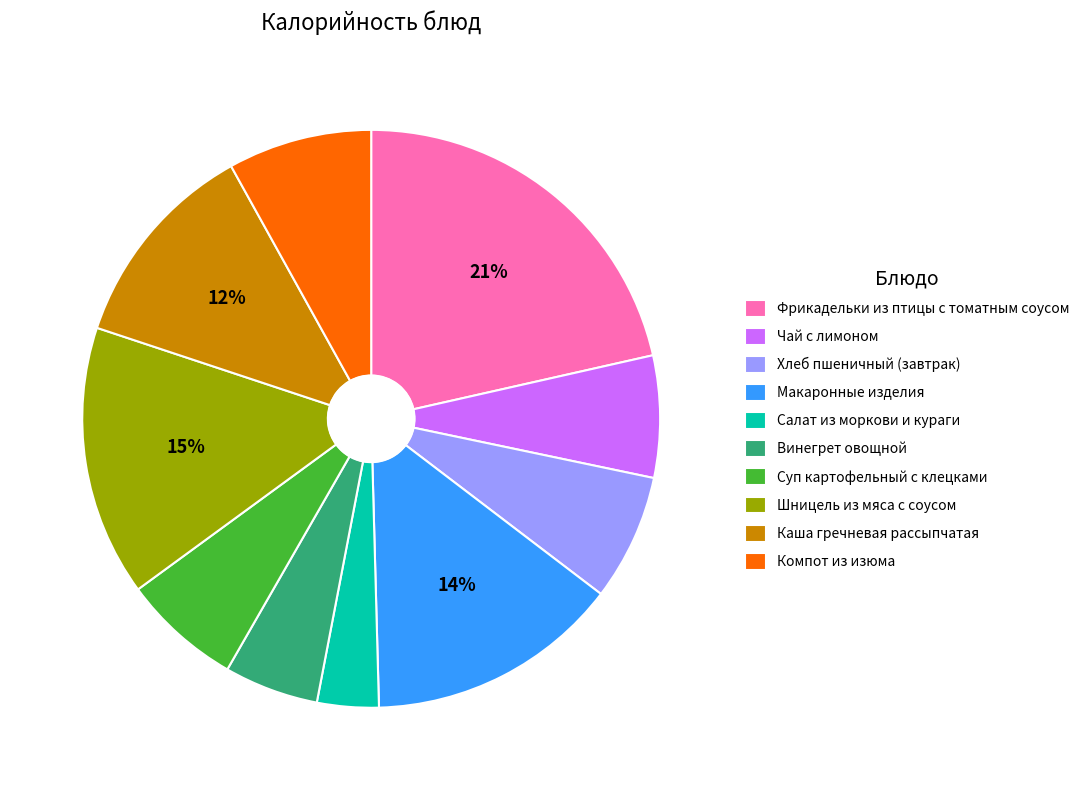

What is the smallest slice in the pie chart?

Салат из моркови и кураги